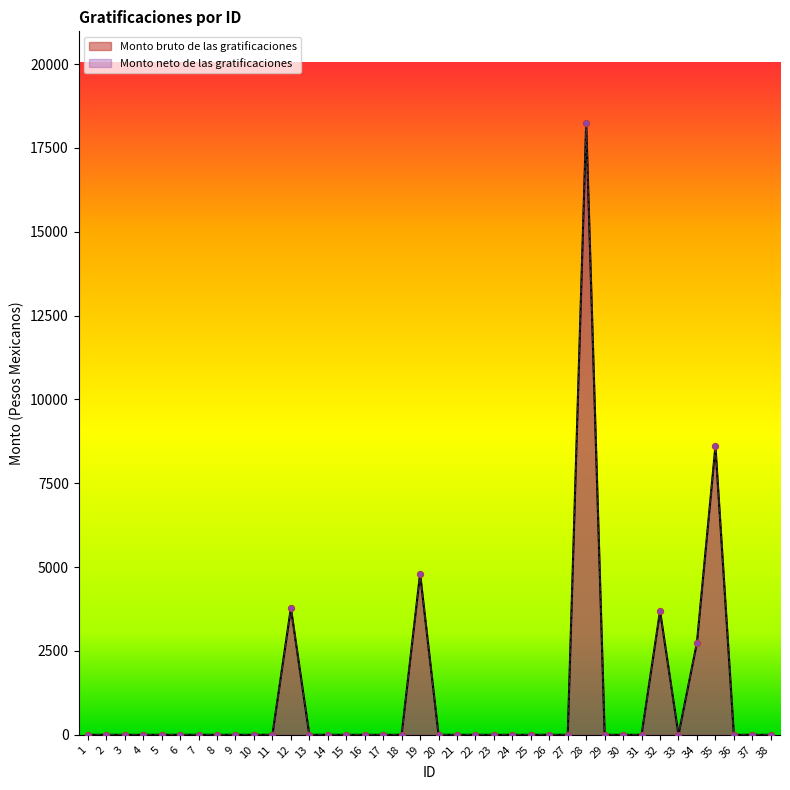

Which series contains the lowest Y value?

Monto bruto de las gratificaciones